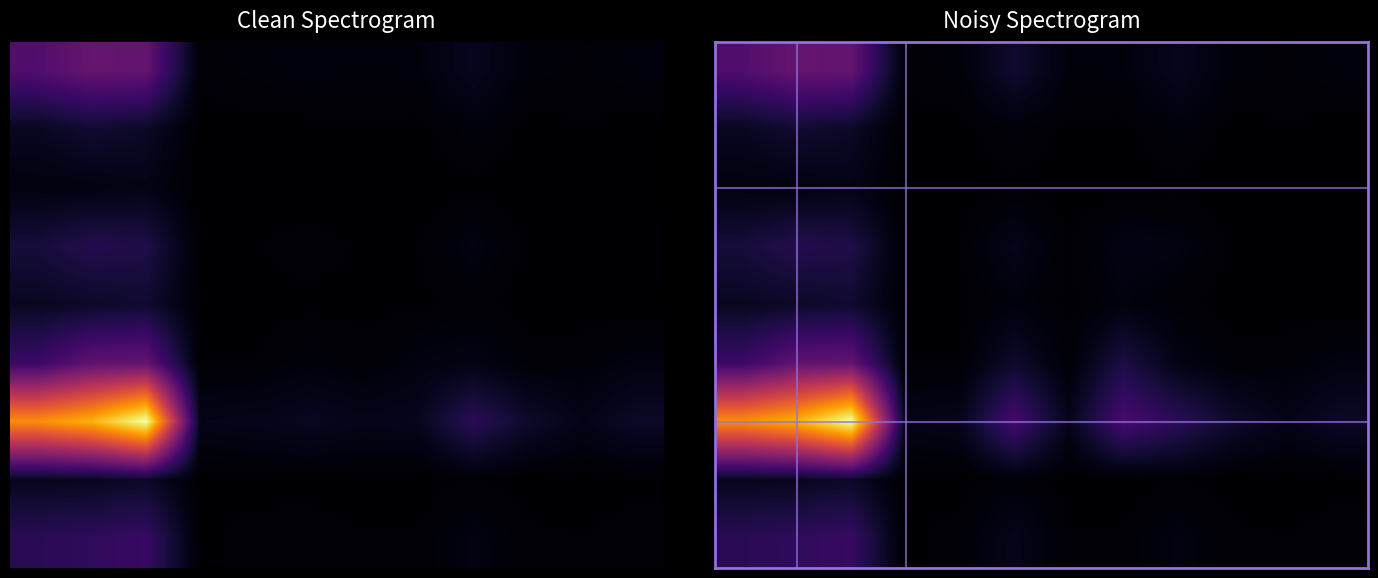

What is the difference between the highest and lowest values at 9?

523245.0